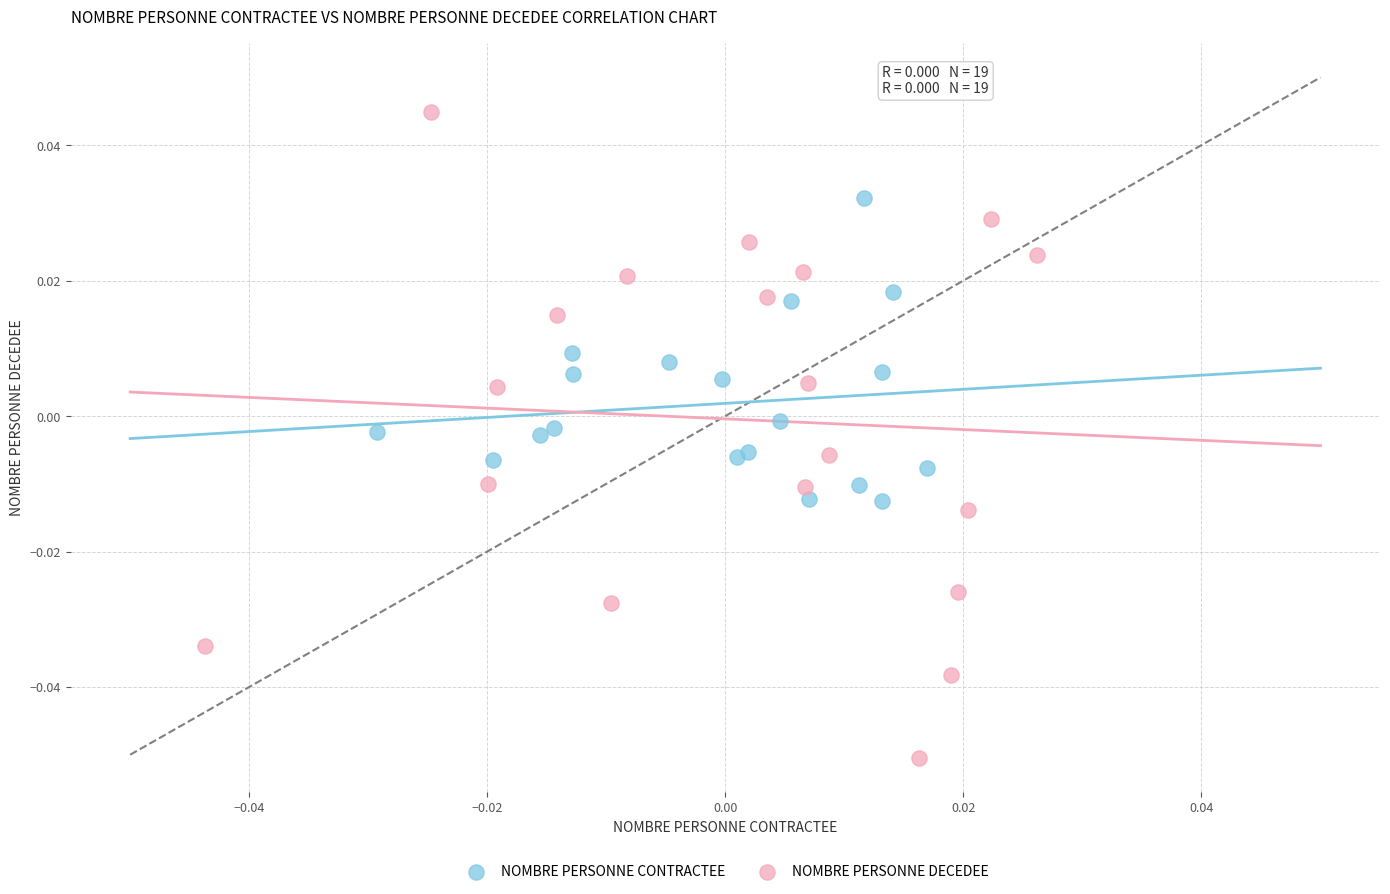

Which series reaches the maximum Y coordinate?

NOMBRE PERSONNE DECEDEE